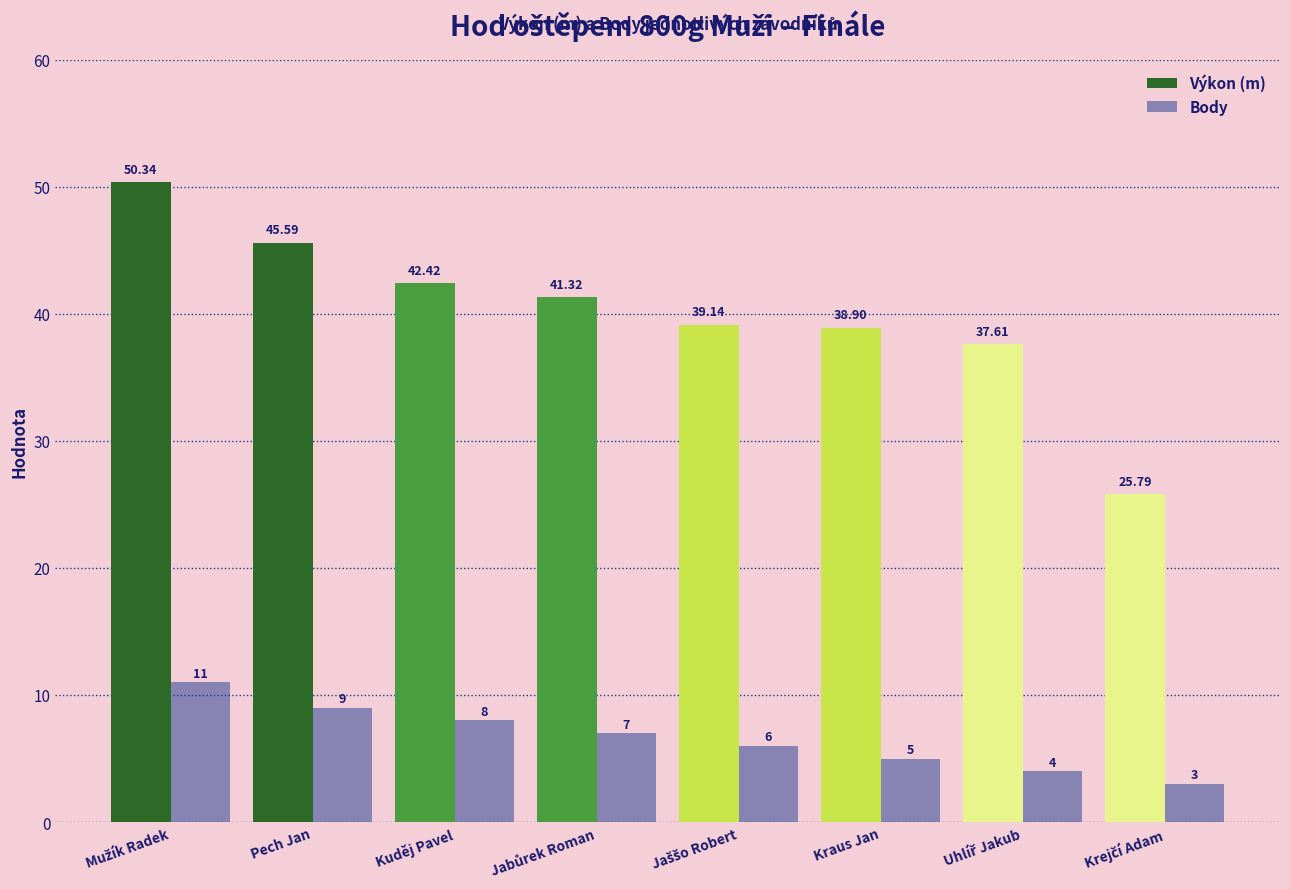

At how many categories does at least one series exceed 15?

8